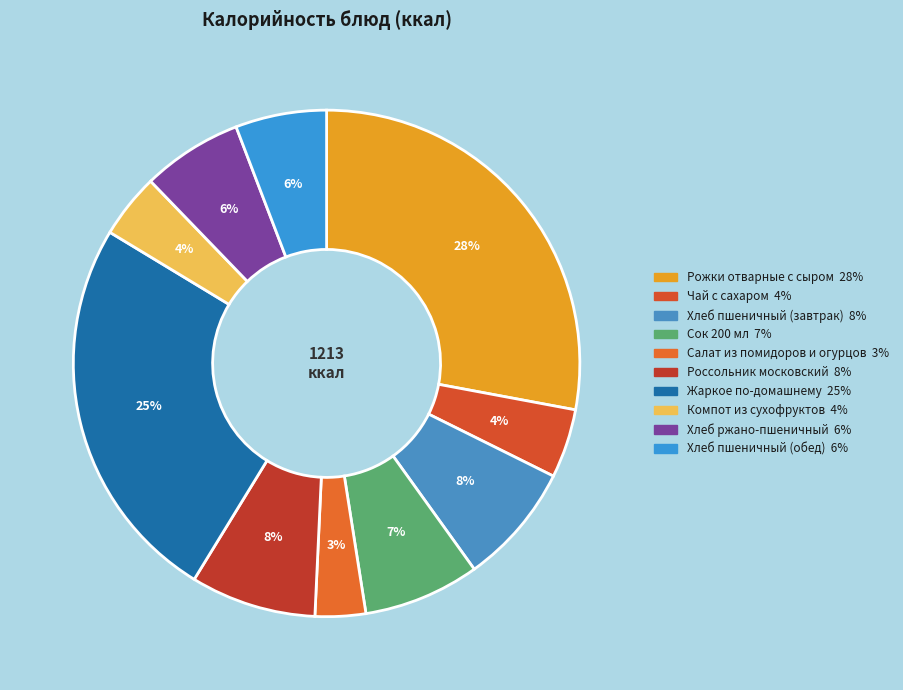

What is the ratio of the value at Хлеб пшеничный (обед) to the value at Жаркое по-домашнему?

0.2